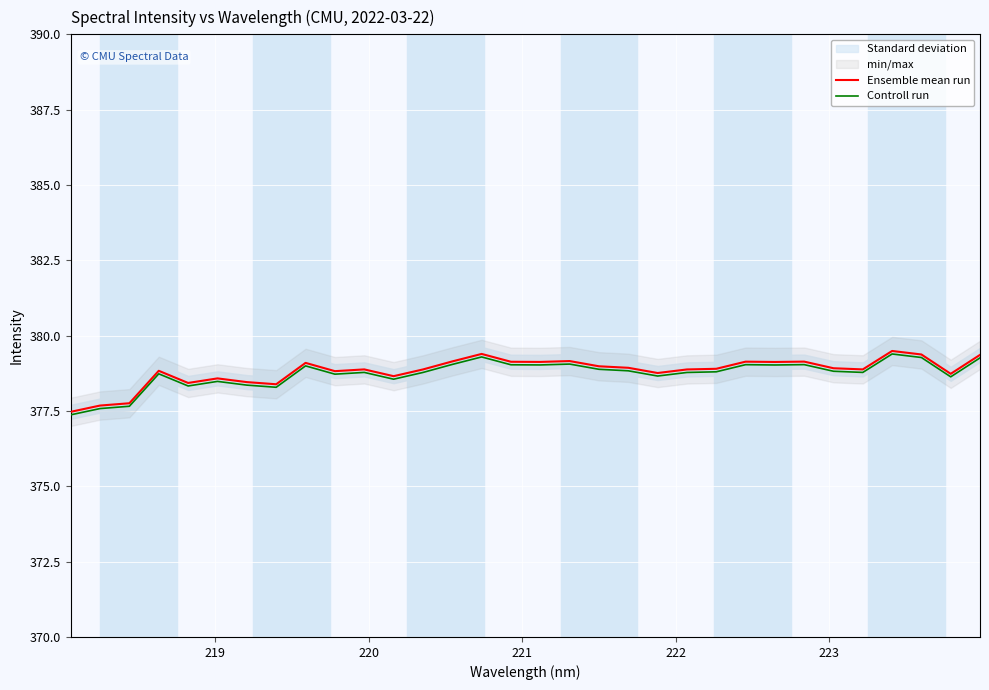

What is the maximum value shown in the chart?

379.5